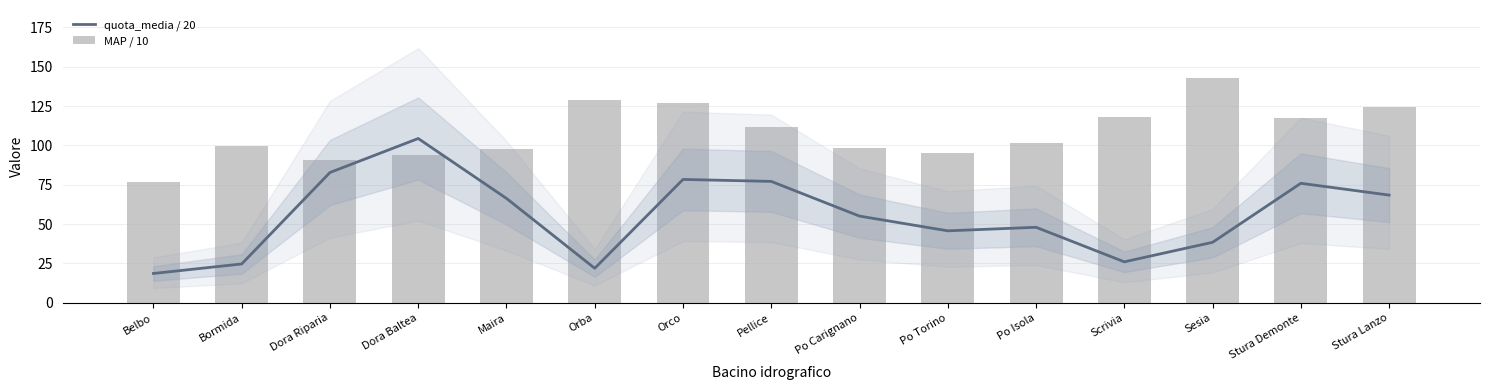

Which series has the widest spread of values?

quota_media / 20